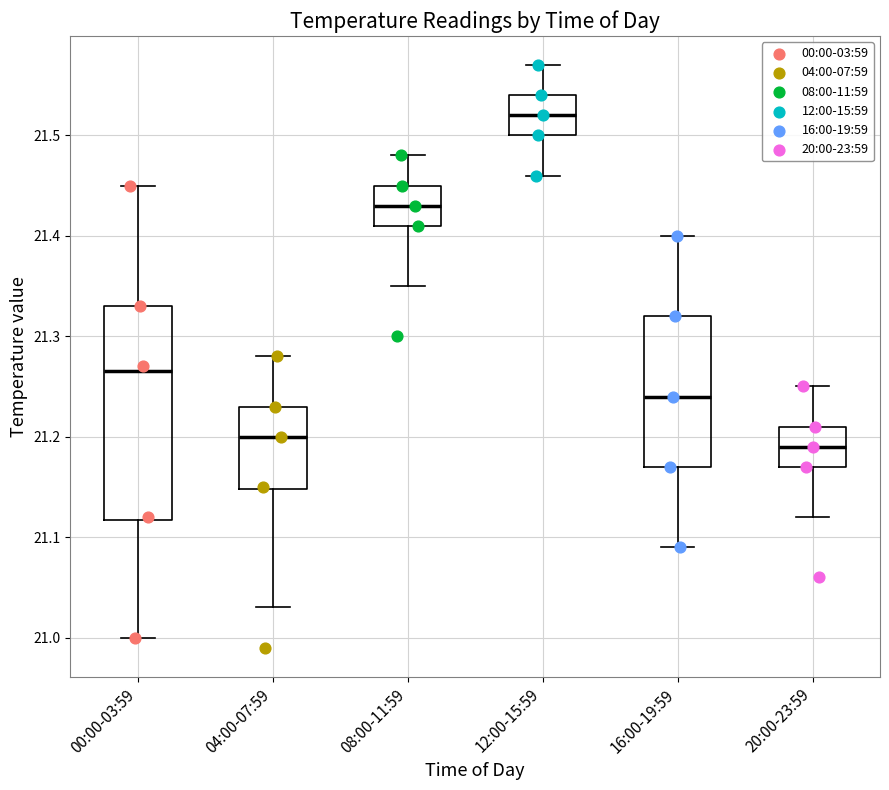

Reading left to right, transcribe this box plot: for each box, give where its median line is, the range the box spans, and where its two whiskers end, as read against the y-axis. The values are not printed on the chart, so give them approximately, as read against the axis.

00:00-03:59: median 21.27, box 21.12 to 21.33, whiskers 21.00 to 21.45
04:00-07:59: median 21.20, box 21.15 to 21.23, whiskers 21.03 to 21.28
08:00-11:59: median 21.43, box 21.41 to 21.45, whiskers 21.35 to 21.48
12:00-15:59: median 21.52, box 21.50 to 21.54, whiskers 21.46 to 21.57
16:00-19:59: median 21.24, box 21.17 to 21.32, whiskers 21.09 to 21.40
20:00-23:59: median 21.19, box 21.17 to 21.21, whiskers 21.12 to 21.25